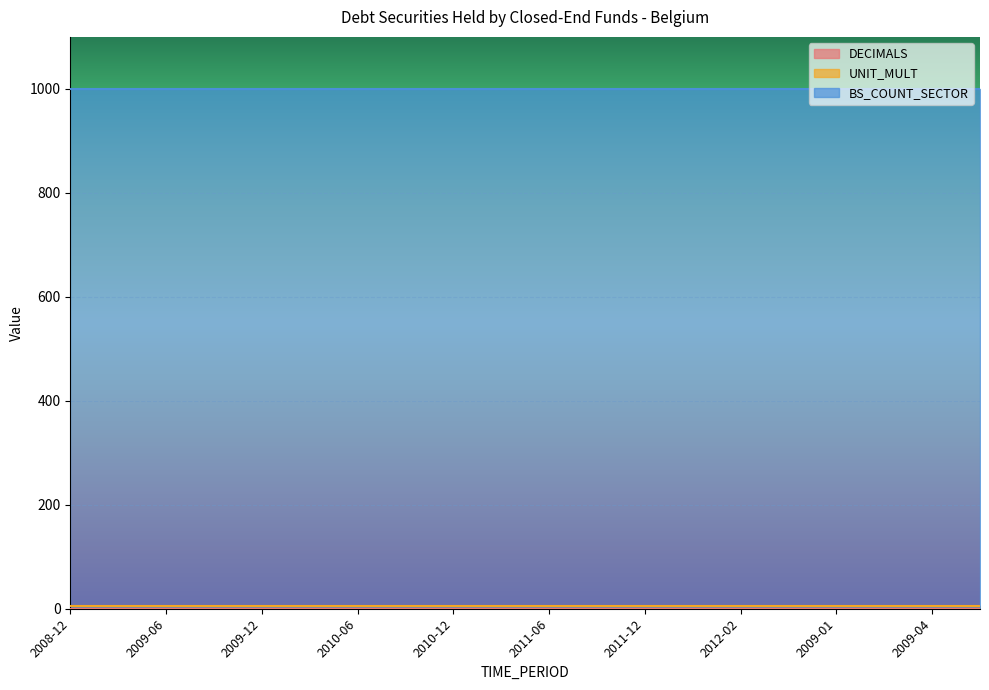

What is the greatest value displayed?

1000